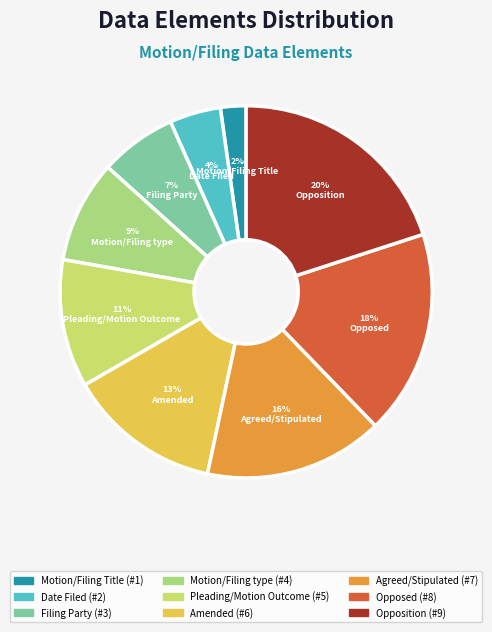

What portion of the pie excludes Amended?

86.7%